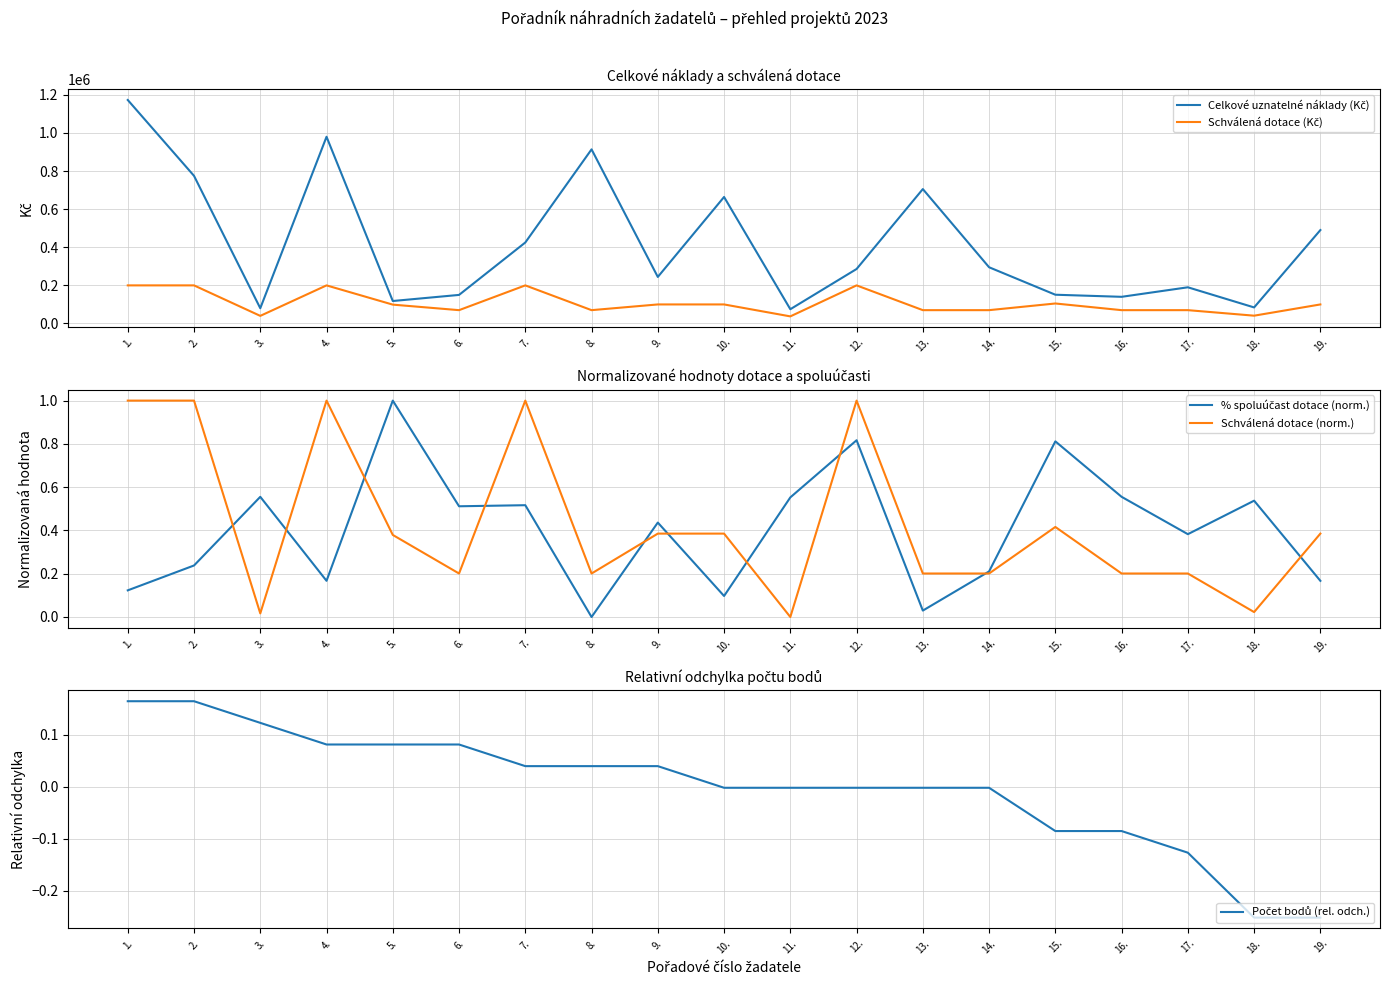

Is this an area chart (filled region under the line)?

No